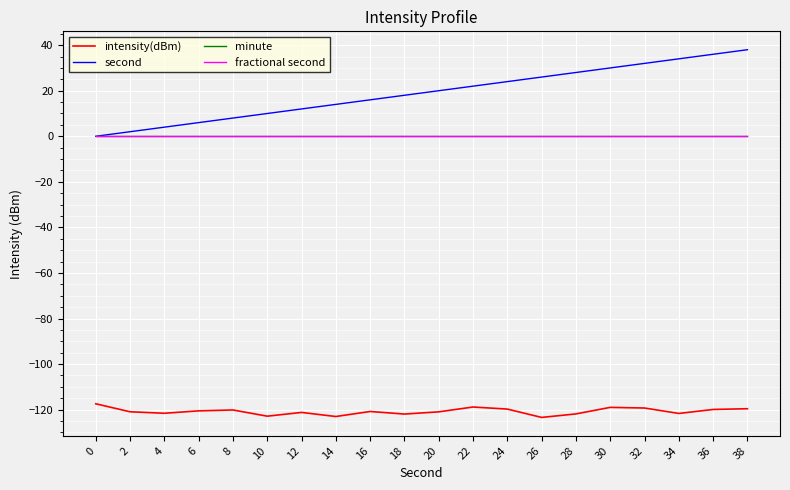

Does the chart display data point markers on the line(s)?

No